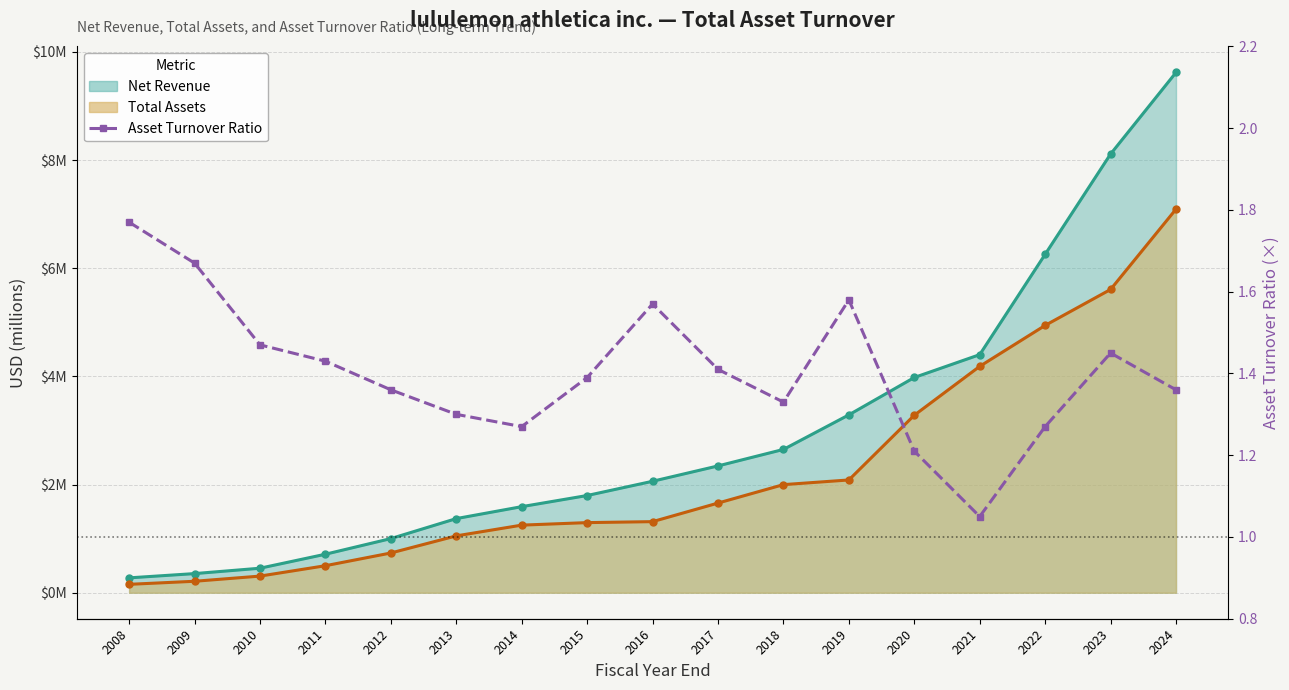

At 2012, list the series in order from smallest to largest.

Total Assets, Net Revenue, Asset Turnover Ratio